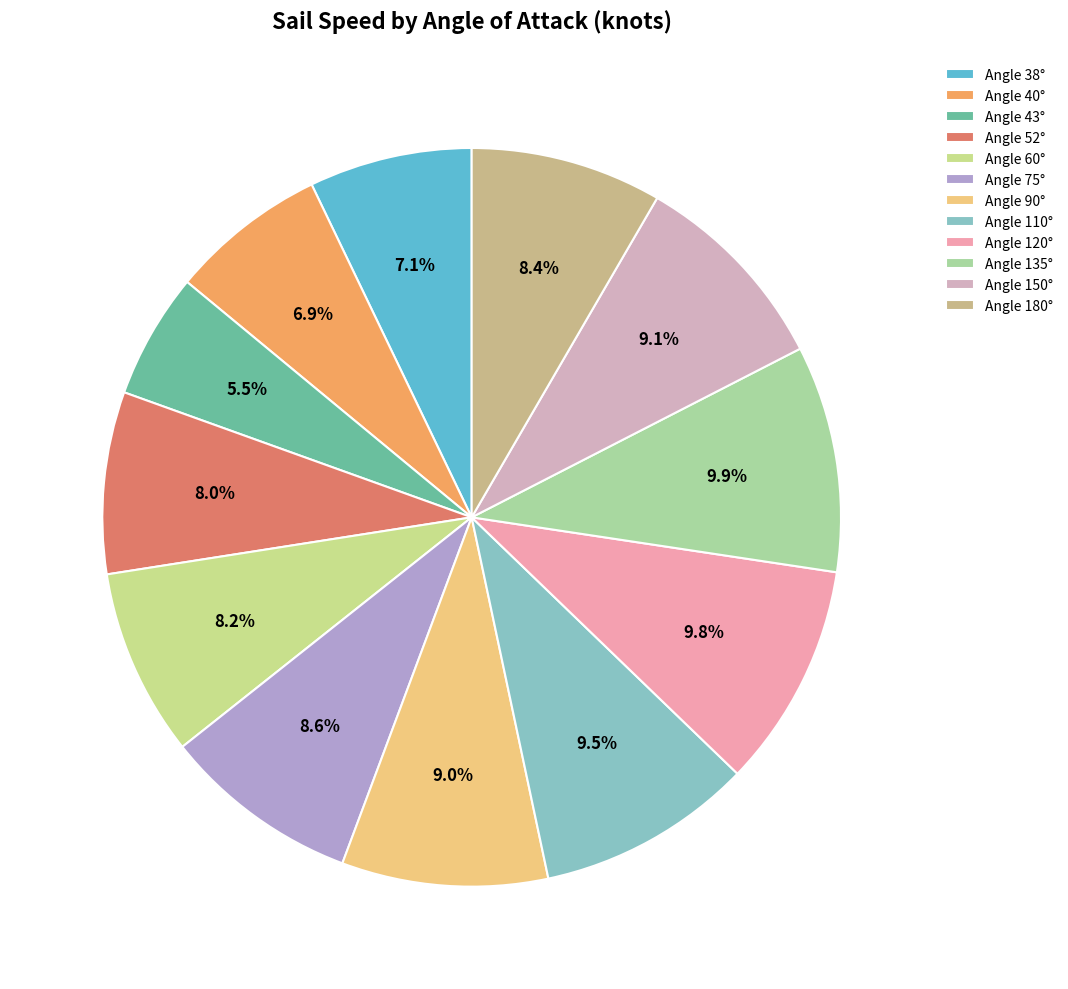

How many segments does this pie chart have?

12